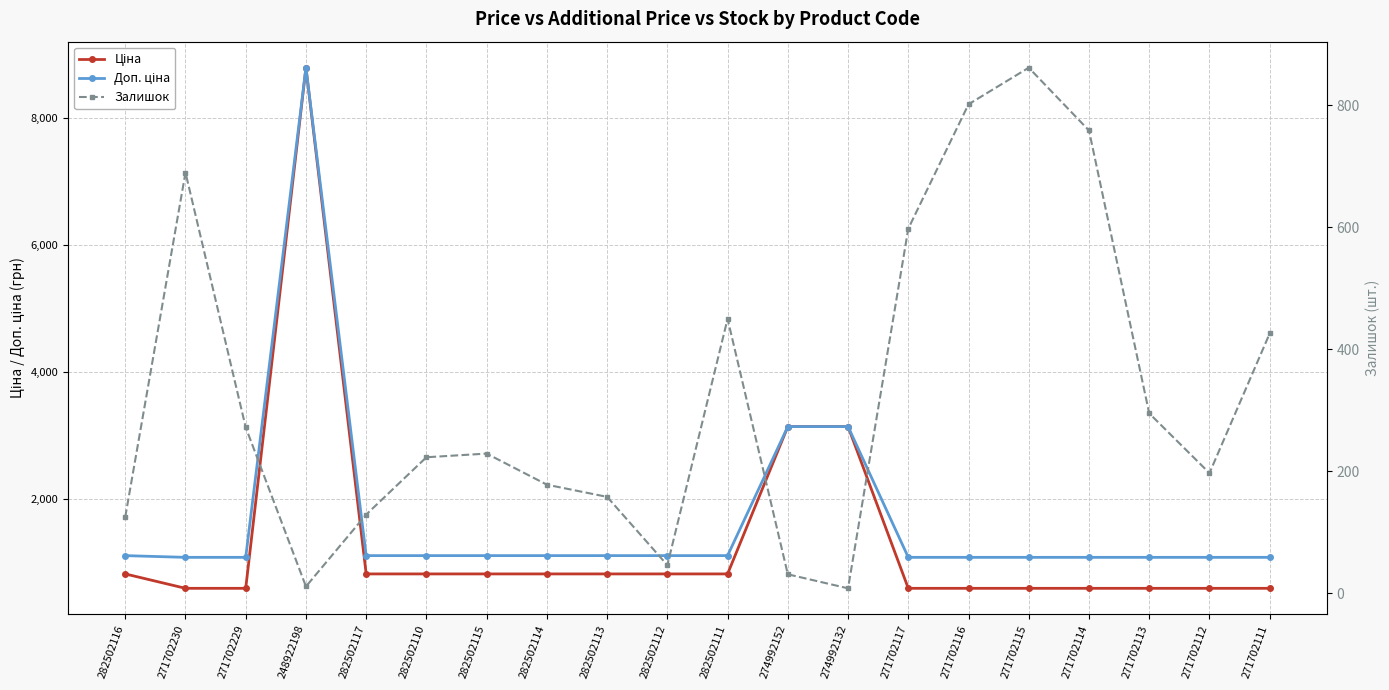

At how many categories does at least one series exceed 2561?

3